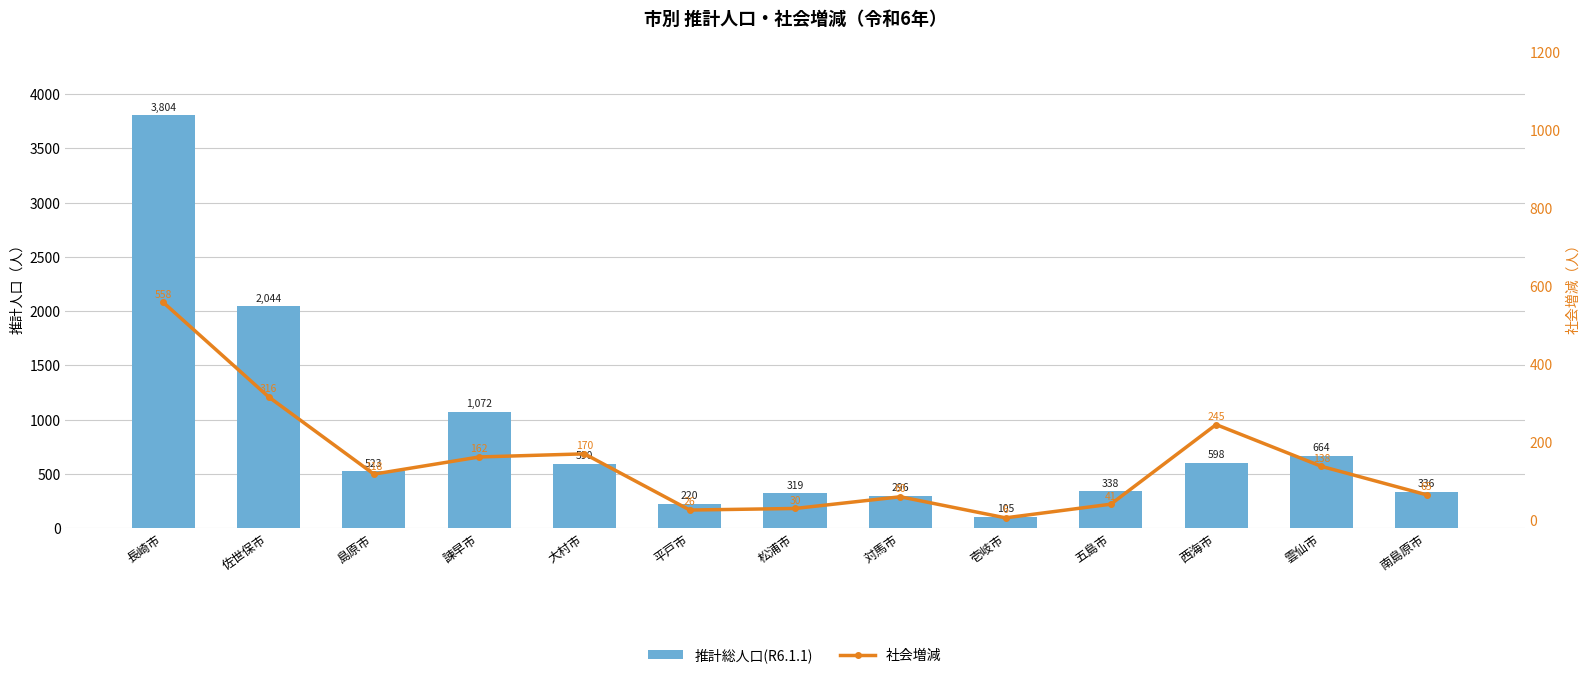

Rank the series by their average value, from lowest to highest.

社会増減, 推計総人口(R6.1.1)